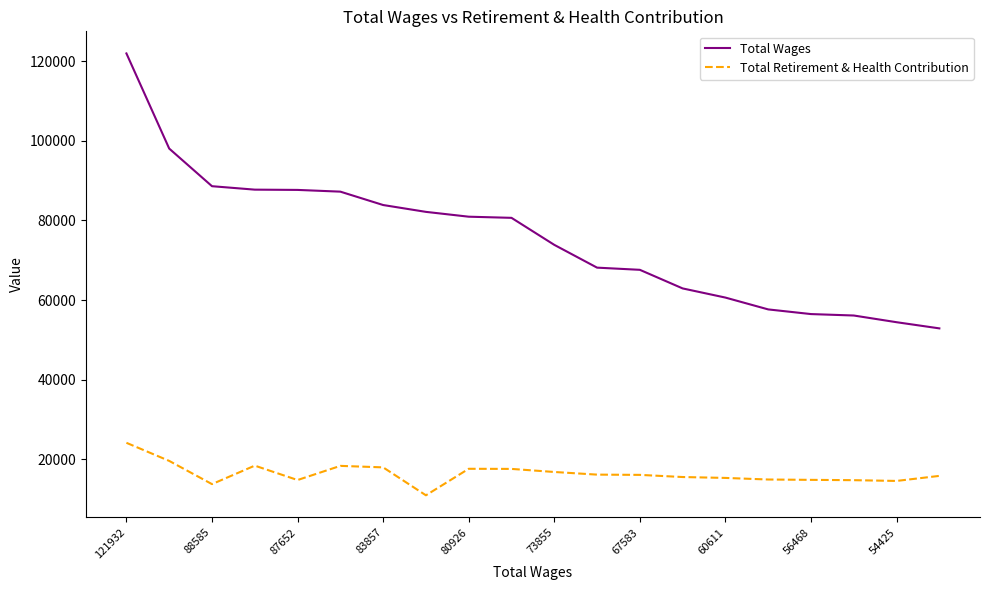

True or false: Total Wages and Total Retirement & Health Contribution intersect in this chart.

False